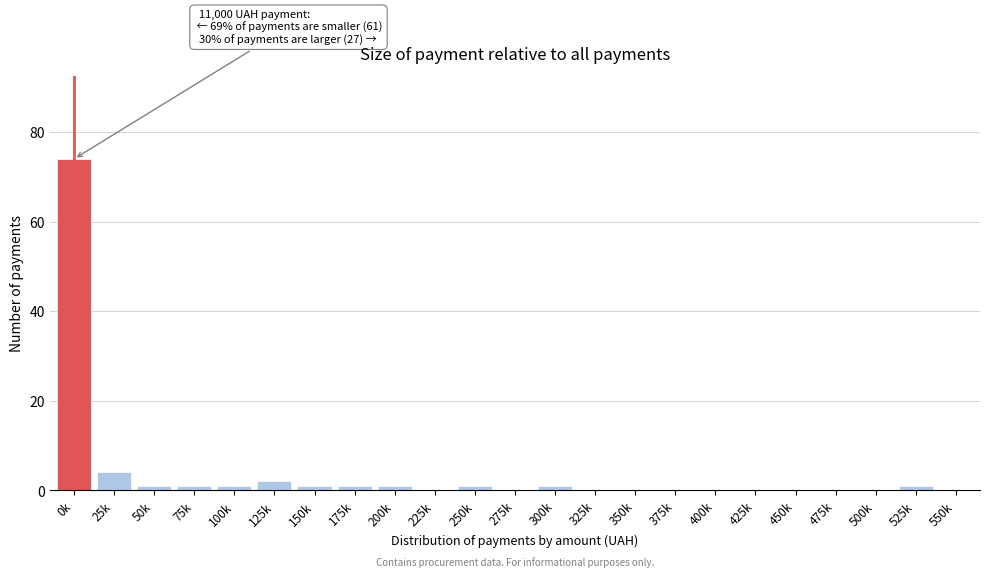

Reading left to right, transcribe all the data shown in this chart.

0k=74	25k=4	50k=1	75k=1	100k=1	125k=2	150k=1	175k=1	200k=1	225k=0	250k=1	275k=0	300k=1	325k=0	350k=0	375k=0	400k=0	425k=0	450k=0	475k=0	500k=0	525k=1	550k=0